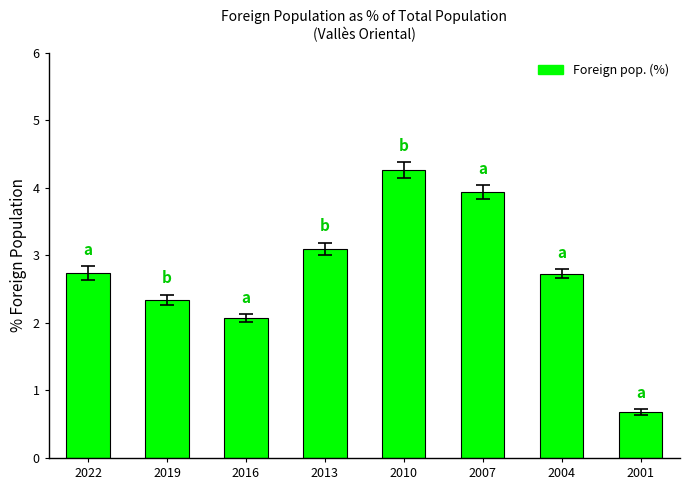

The chart shows a value of 2.3 at 2019. True or false?

True